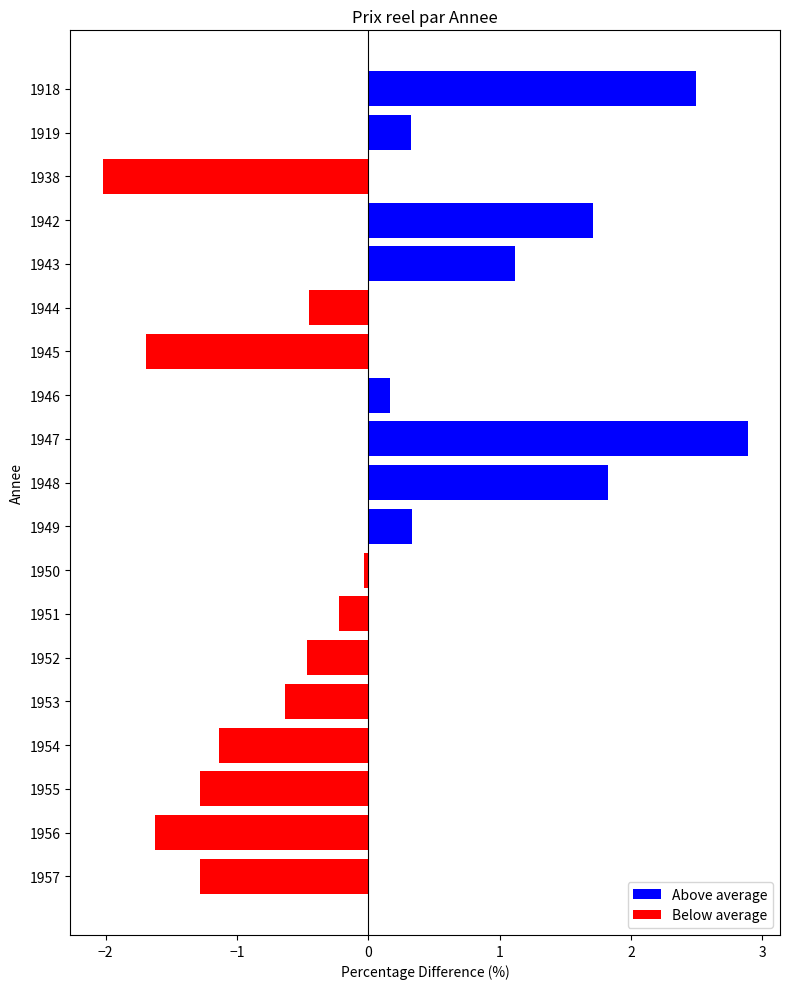

What is the difference between the maximum and minimum values?

4.9